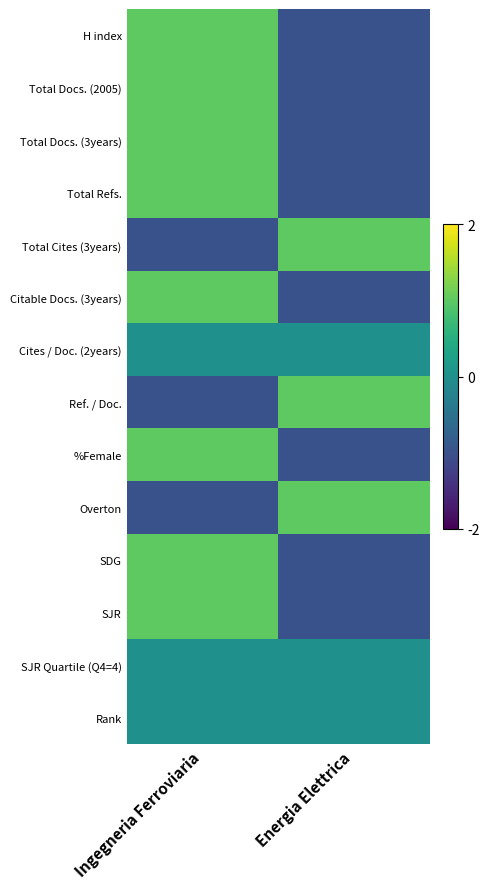

At Energia Elettrica, list the series in order from largest to smallest.

Total Cites (3years), Ref. / Doc., Overton, Cites / Doc. (2years), SJR Quartile (Q4=4), Rank, H index, Total Docs. (2005), Total Docs. (3years), Total Refs., Citable Docs. (3years), %Female, SDG, SJR